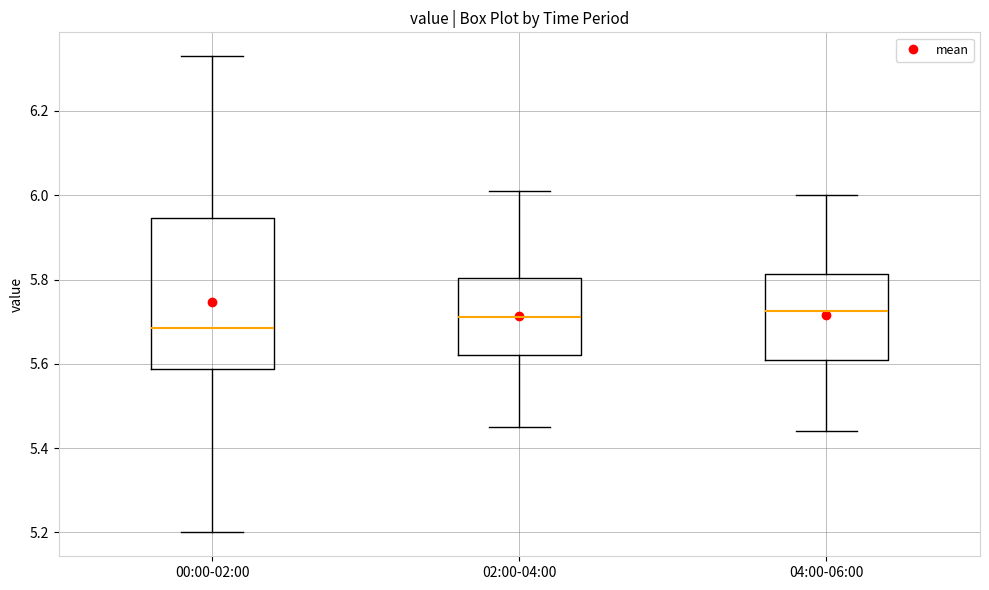

Which box's median line is the lowest?

00:00-02:00